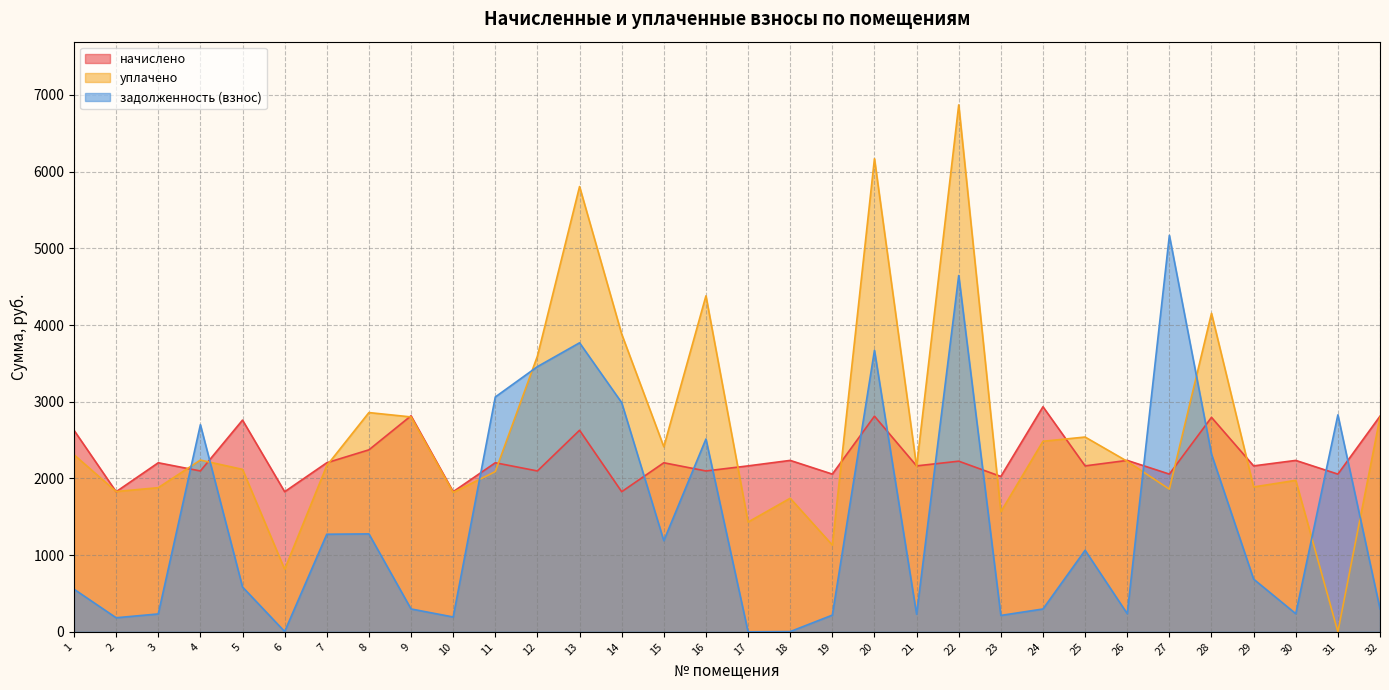

Reading left to right, extract all data points from this chart.

начислено: 2628.1	1826.9	2204.5	2097.4	2760.8	1826.9	2204.5	2372.9	2816.8	1826.9	2204.5	2097.4	2628.1	1826.9	2204.5	2097.4	2163.7	2235.2	2056.5	2811.8	2163.7	2224.9	2025.9	2934.9	2163.7	2235.2	2056.5	2796.5	2163.7	2235.2	2056.5	2811.8
уплачено: 2309.1	1829.3	1879.4	2239.4	2118.0	815.6	2167.1	2858.8	2801.9	1817.2	2089.0	3595.7	5806.2	3882.3	2412.9	4381.1	1431.0	1741.6	1131.6	6169.4	2152.2	6870.7	1565.4	2484.5	2539.9	2223.3	1860.0	4153.5	1888.9	1975.0	0.0	2796.9
задолженность (взнос): 556.2	183.2	233.3	2700.9	584.3	3.7	1272.5	1276.8	298.1	193.3	3062.3	3457.8	3768.6	2988.1	1188.2	2514.1	0.0	3.1	217.6	3670.0	229.0	4645.8	213.8	297.5	1063.5	236.5	5169.5	2316.8	686.9	236.5	2829.1	297.5